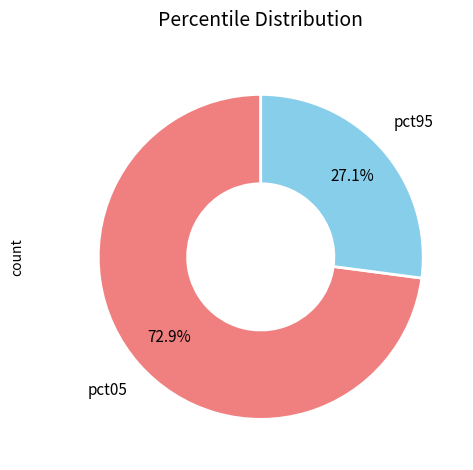

How many segments does this pie chart have?

2